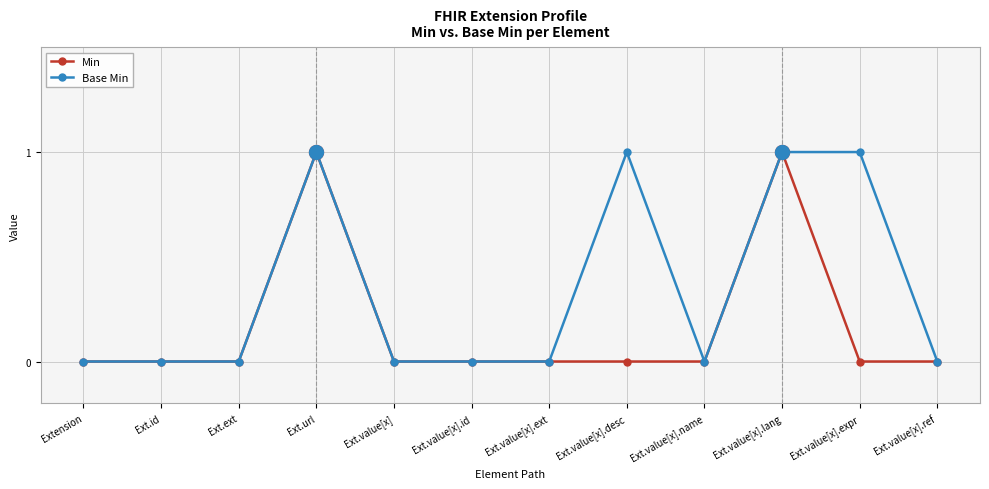

True or false: Base Min has more than 0 points higher than both neighbors.

True